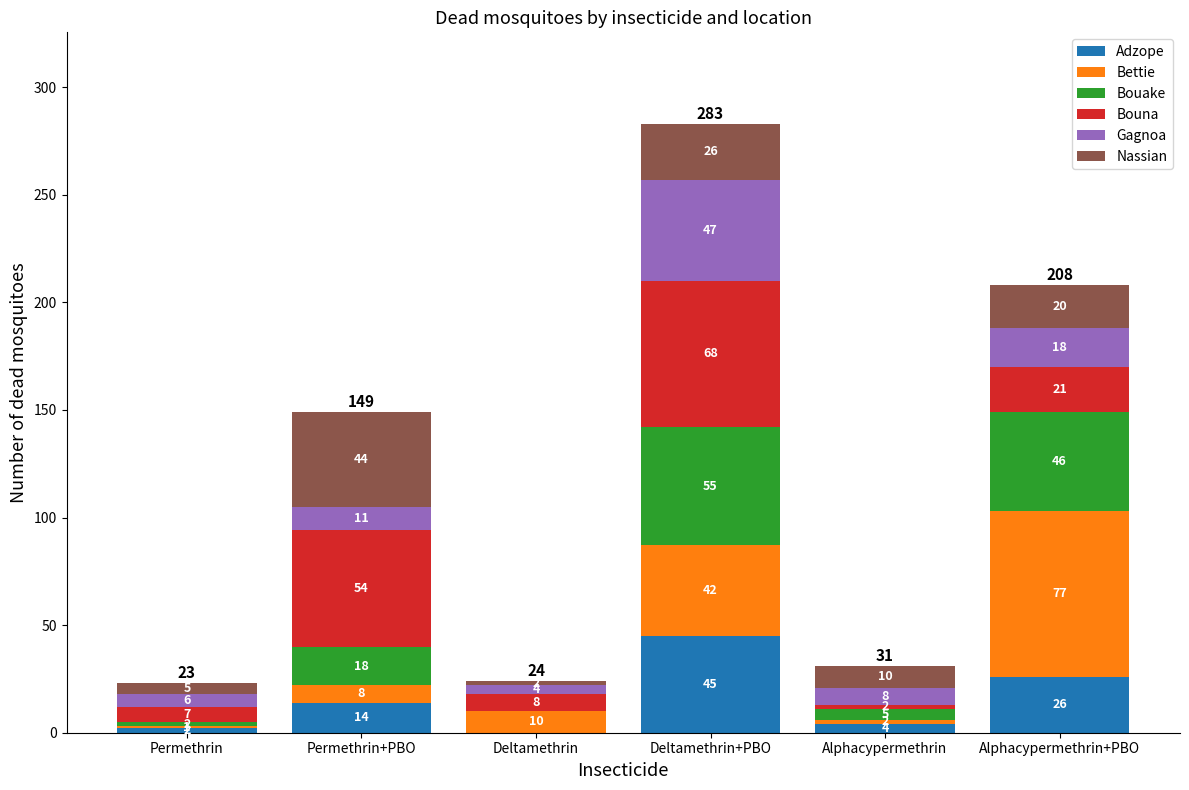

What are all the series names shown in the legend?

Adzope, Bettie, Bouake, Bouna, Gagnoa, Nassian